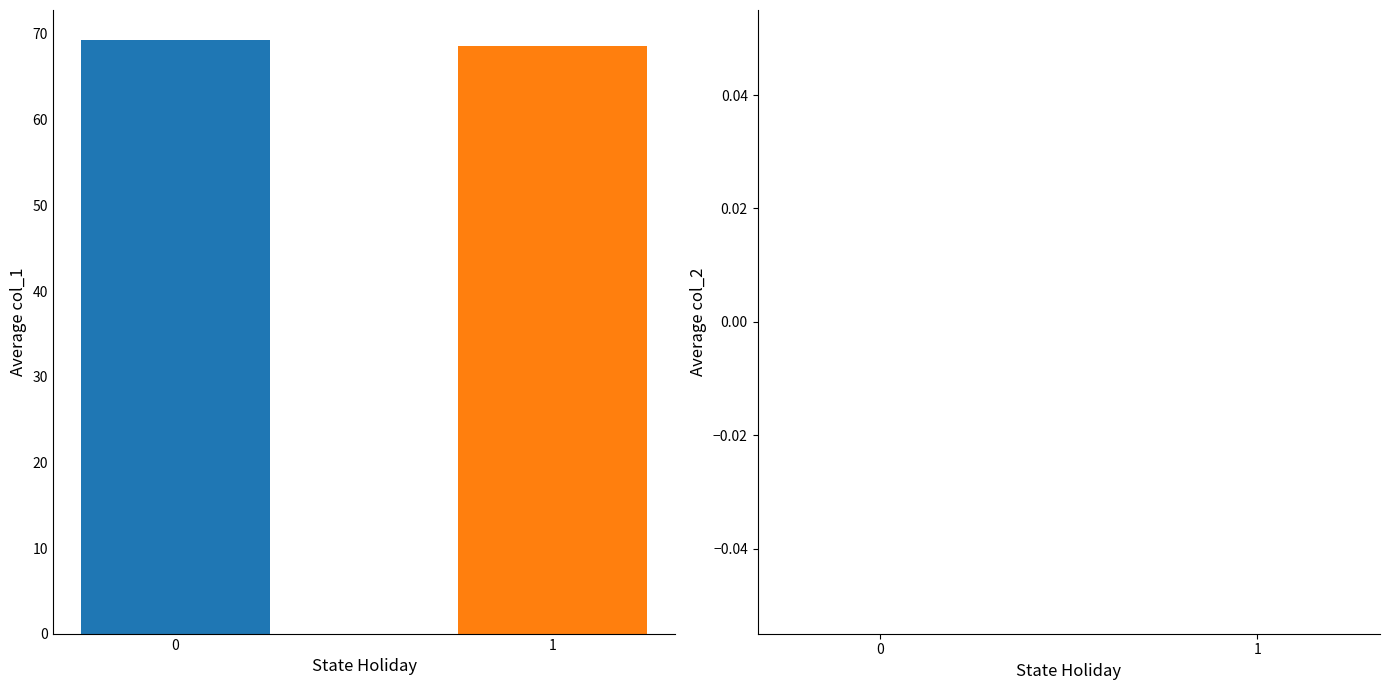

Which series has the largest range (max minus min)?

col_1